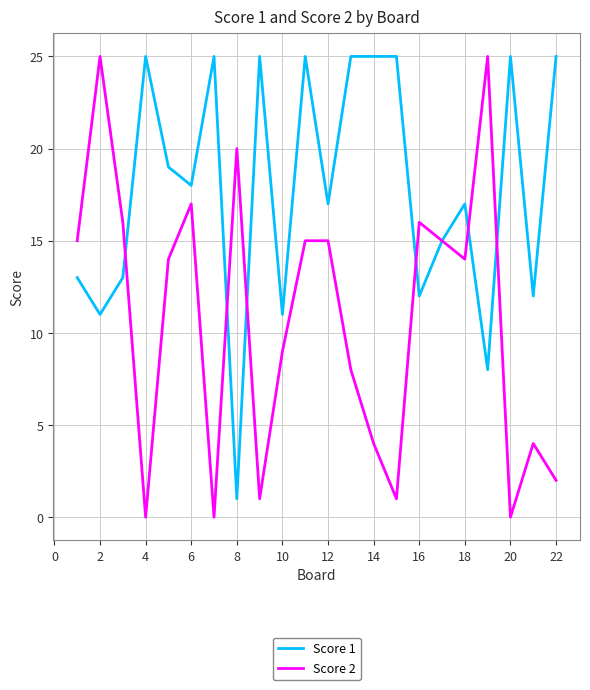

Which series has the largest total across all categories?

Score 1